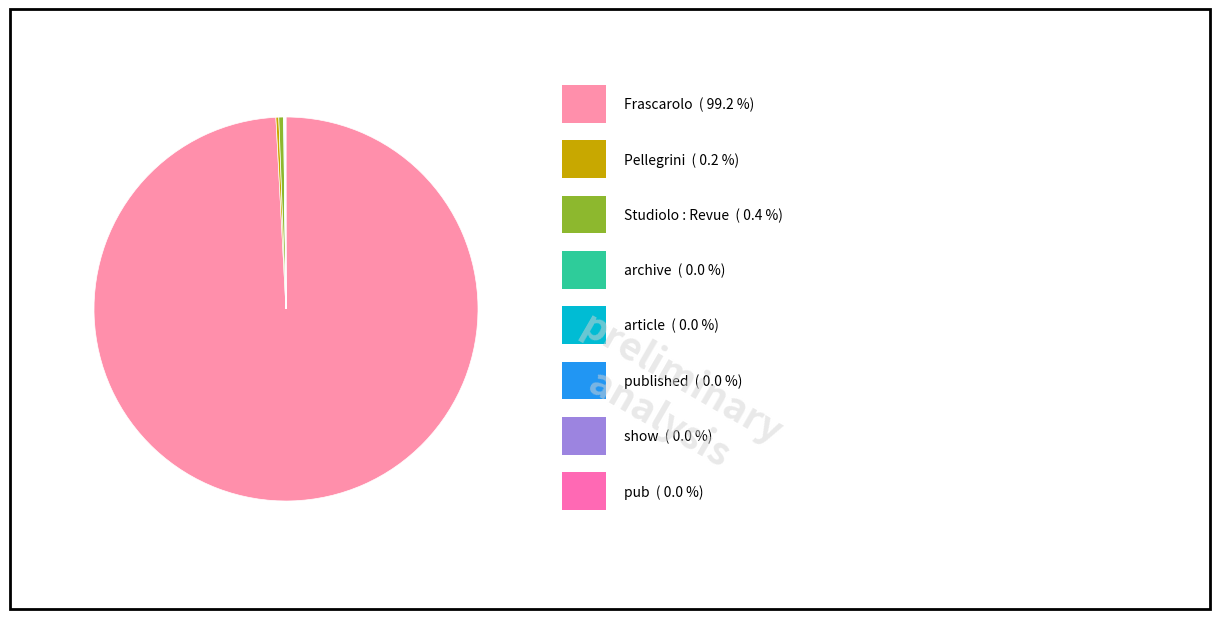

Count the number of slices in the pie.

8